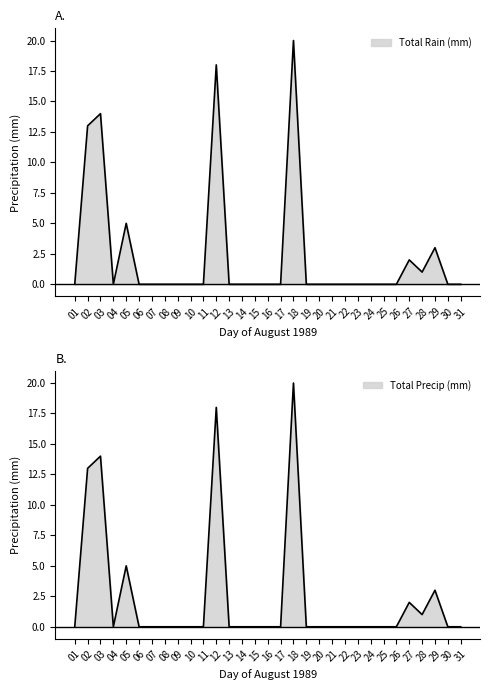

What is the sum of all Total Precip (mm) values?

76